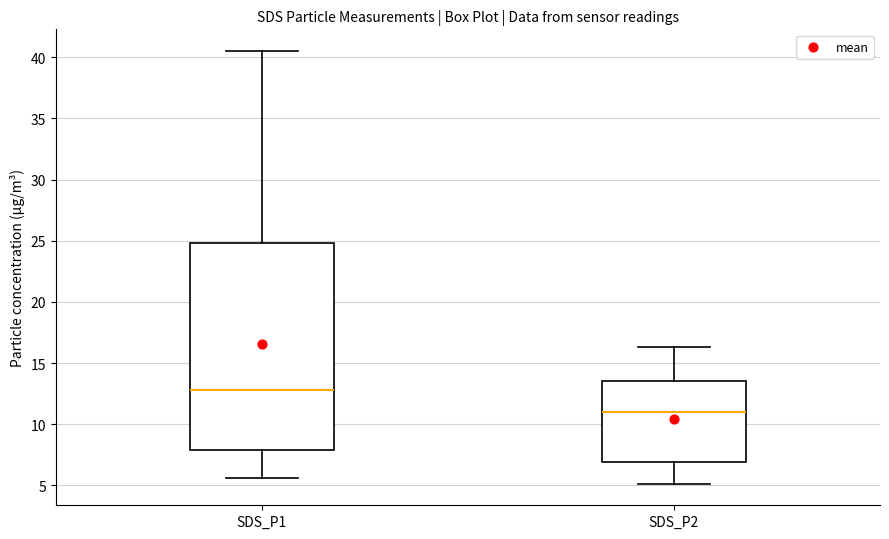

Reading left to right, transcribe this box plot: for each box, give where its median line is, the range the box spans, and where its two whiskers end, as read against the y-axis. The values are not printed on the chart, so give them approximately, as read against the axis.

SDS_P1: median 13.0, box 8.0 to 25.0, whiskers 5.5 to 40.5
SDS_P2: median 11.0, box 7.0 to 13.5, whiskers 5.0 to 16.5